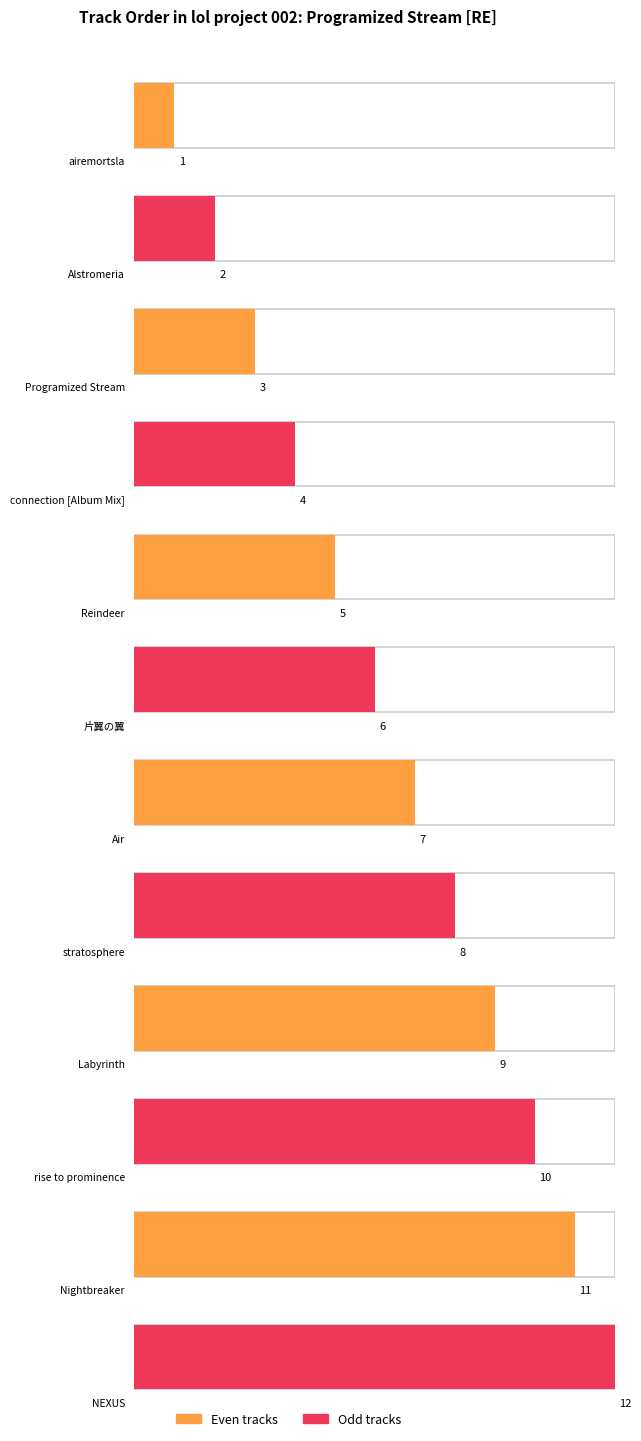

Approximately how many times larger is the value at airemortsla compared to Programized Stream?

0.3